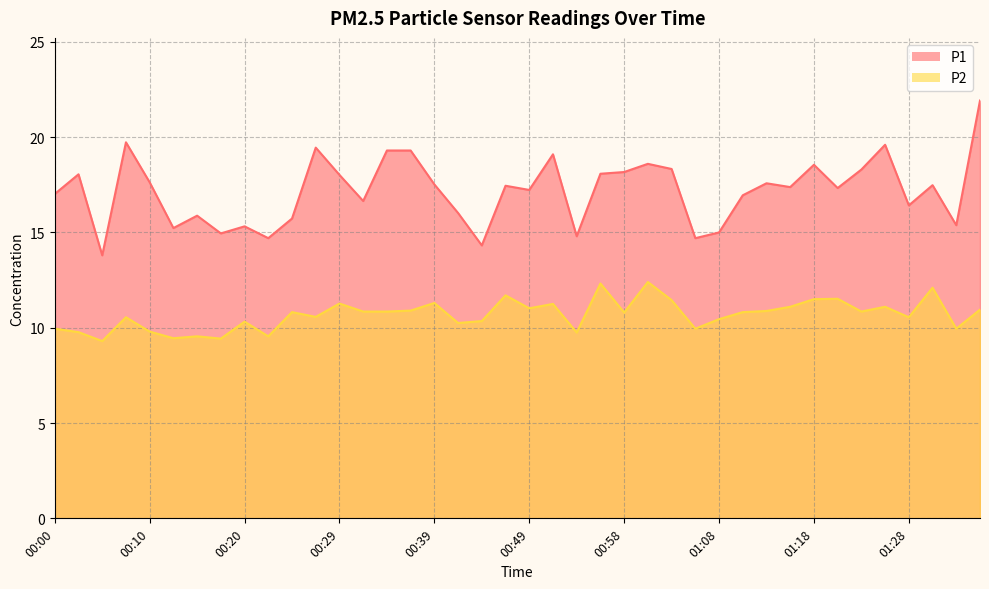

Is it true that P1 equals 17.4 at 01:16?

True